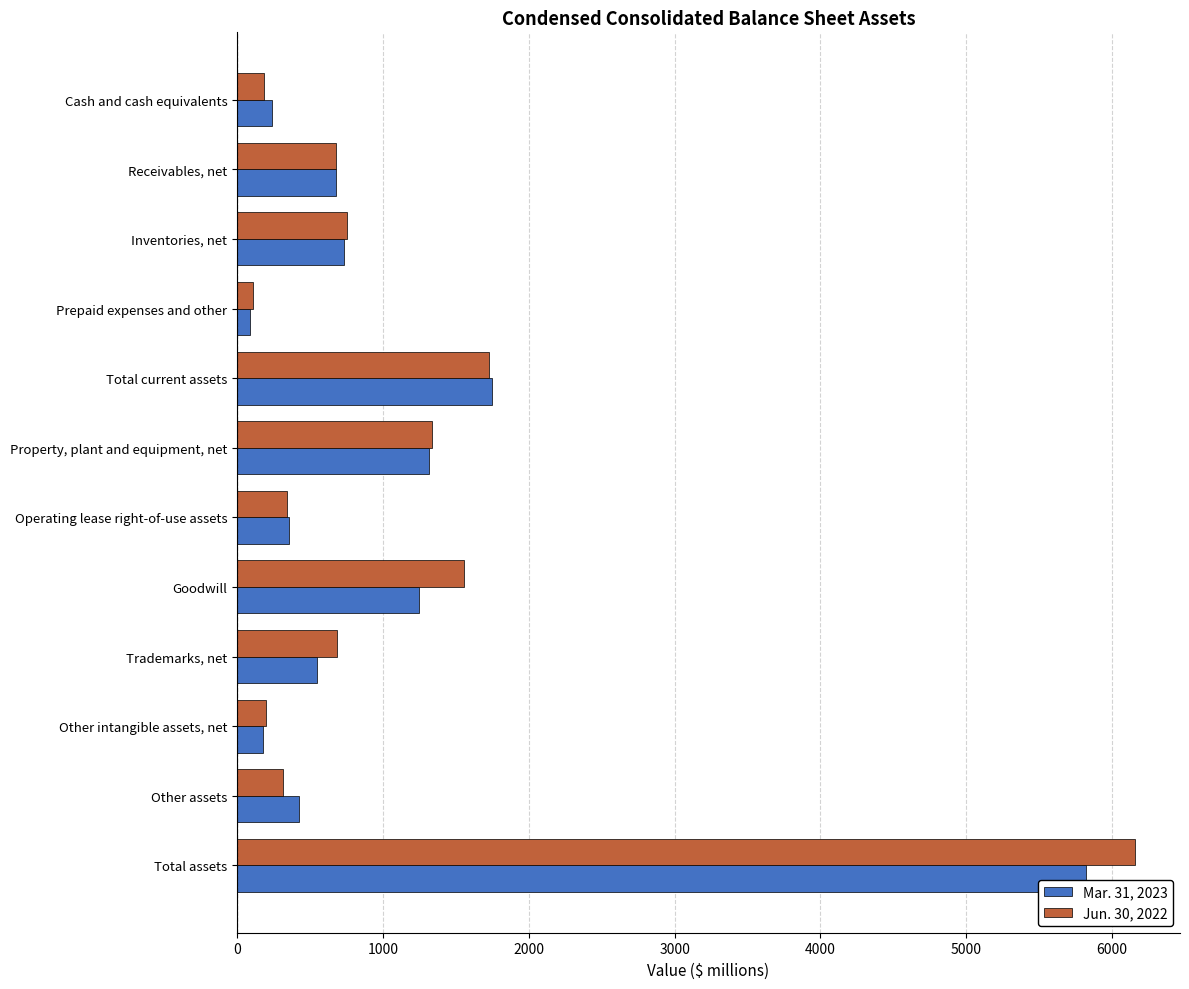

At which category is the sum across all series the highest?

Total assets